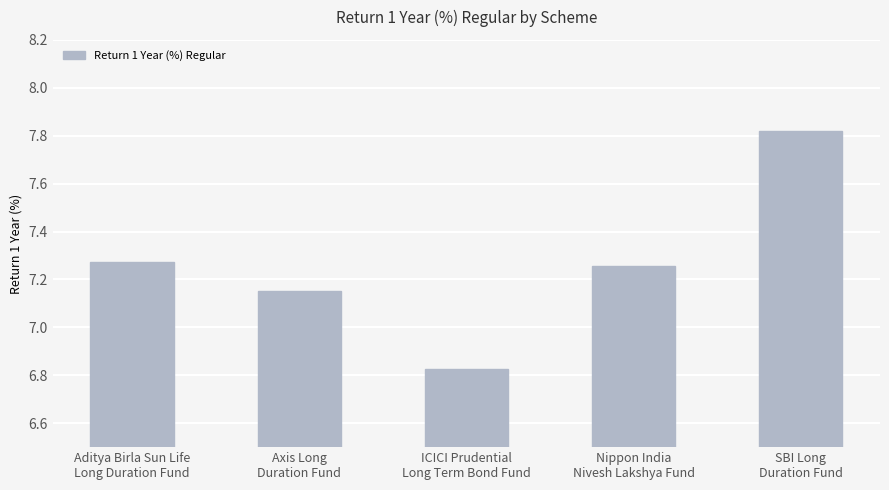

How many values are between 7 and 8?

4